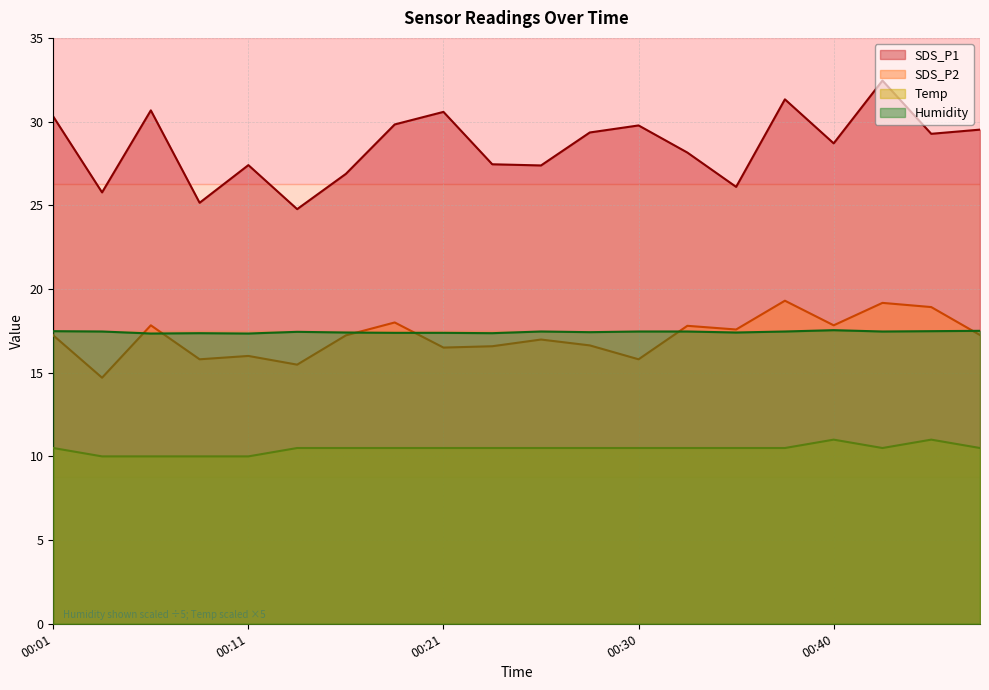

What is the spread (max minus min) of values at 00:40?

17.7